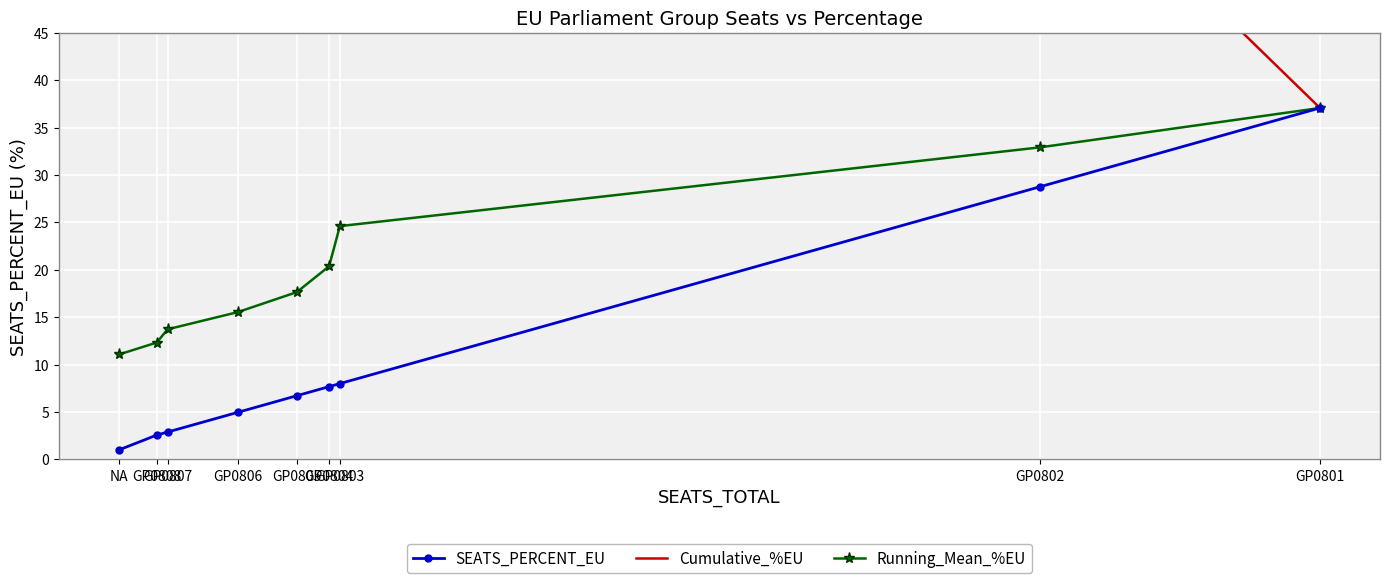

What is the value of the SEATS_PERCENT_EU point at the 1st from the left?

1.0